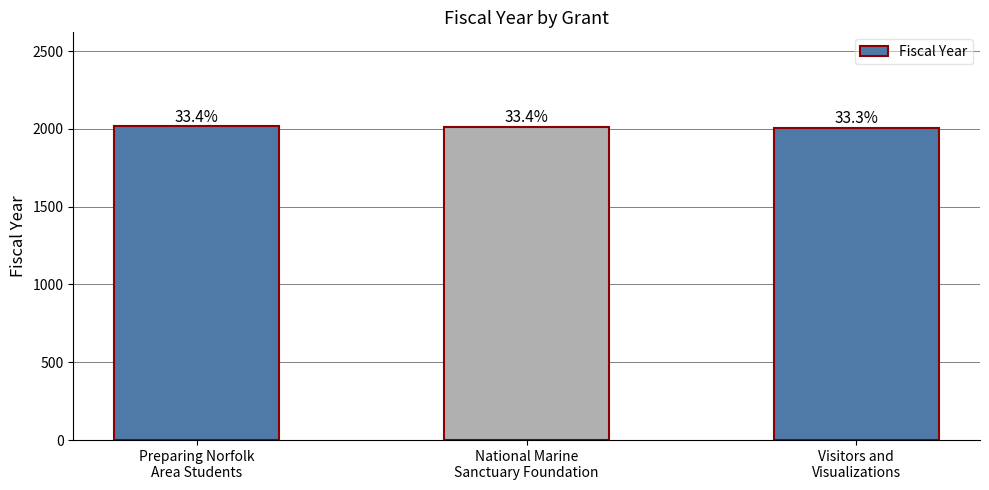

Are the bars grouped side by side (vs. stacked)?

No